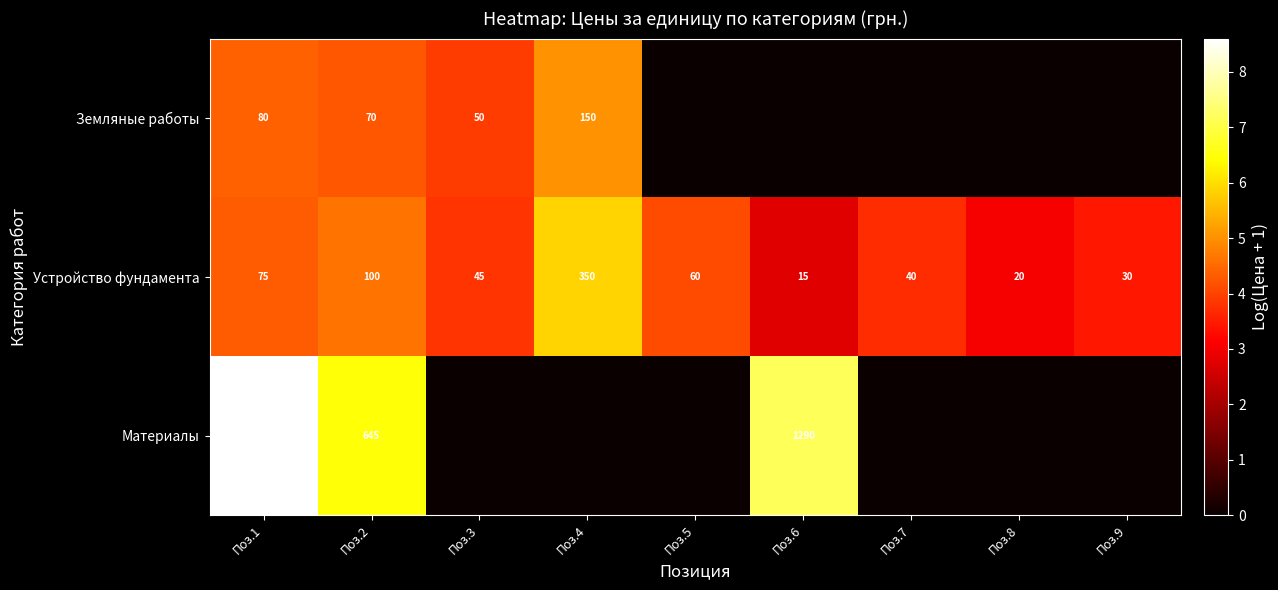

What is the difference between the highest and lowest values at Поз.2?

575